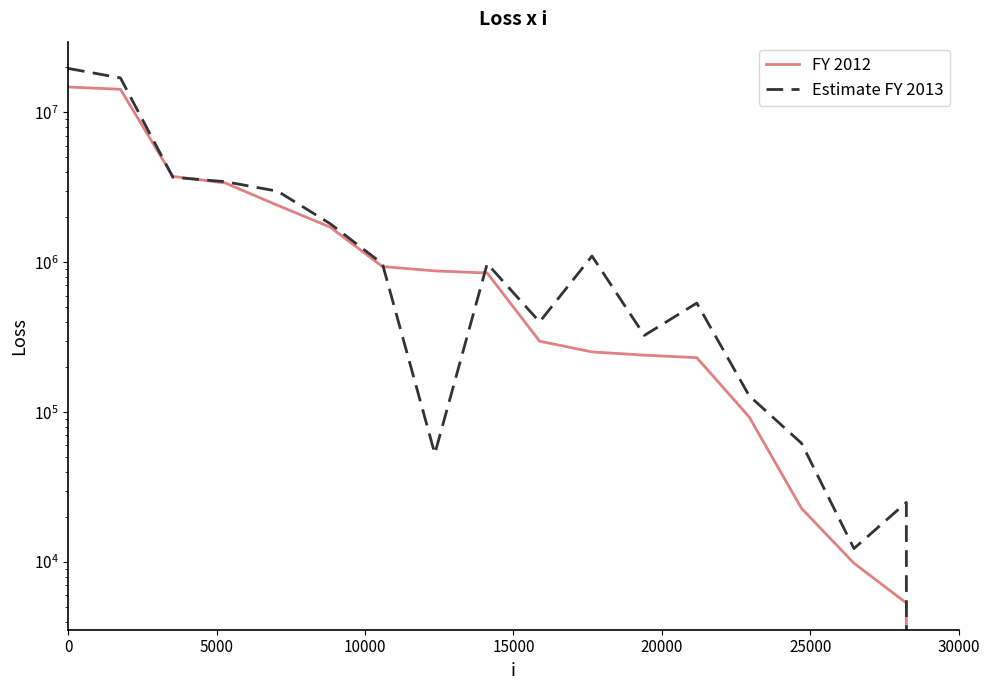

At how many categories does at least one series exceed 17884281?

1